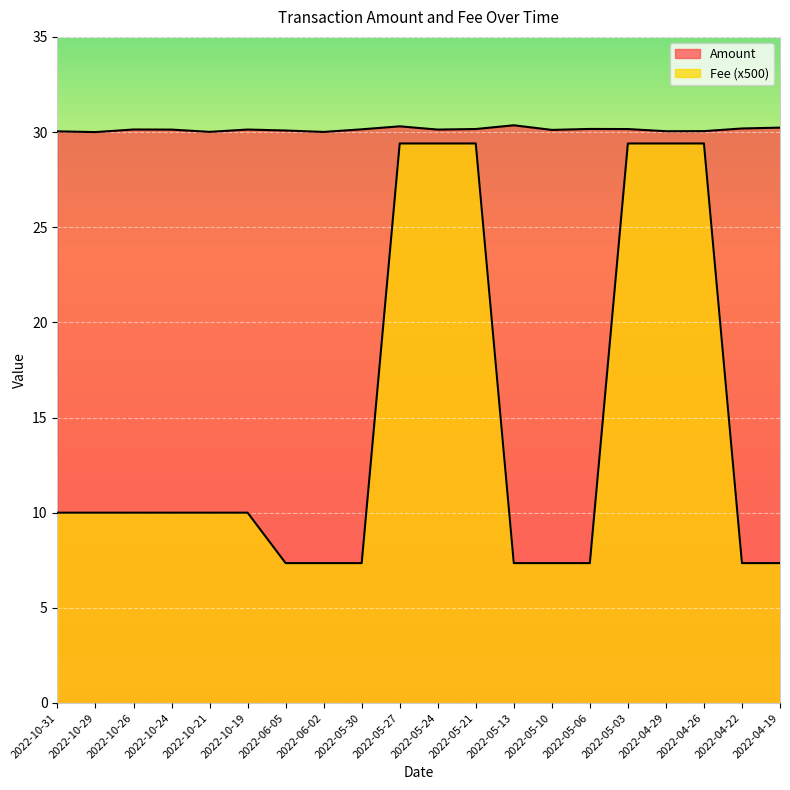

How many lines are shown in the chart?

2